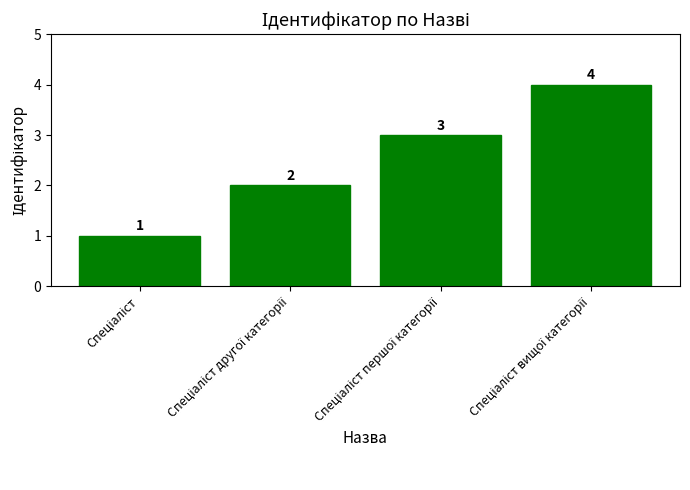

What is the sum of all values?

10